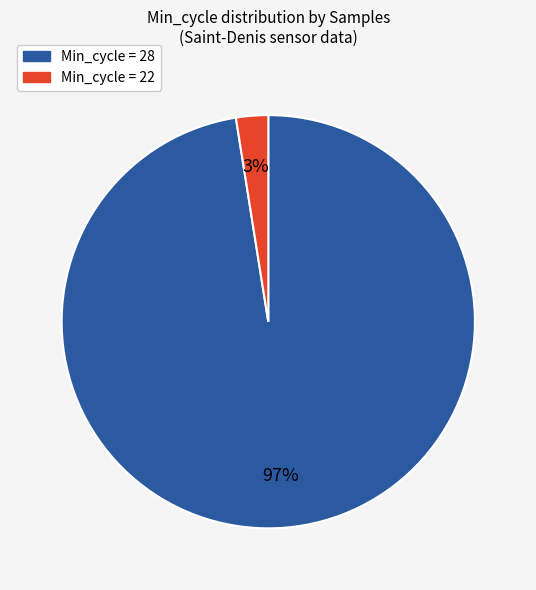

To the nearest percent, what is the average slice percentage?

50%